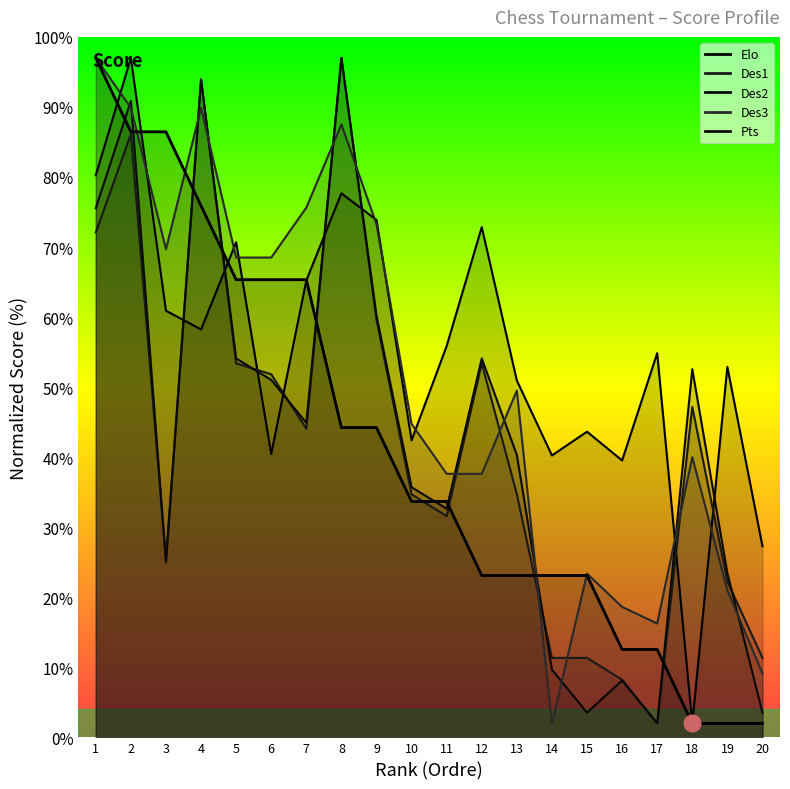

Which label corresponds to the smallest value in the chart?

18